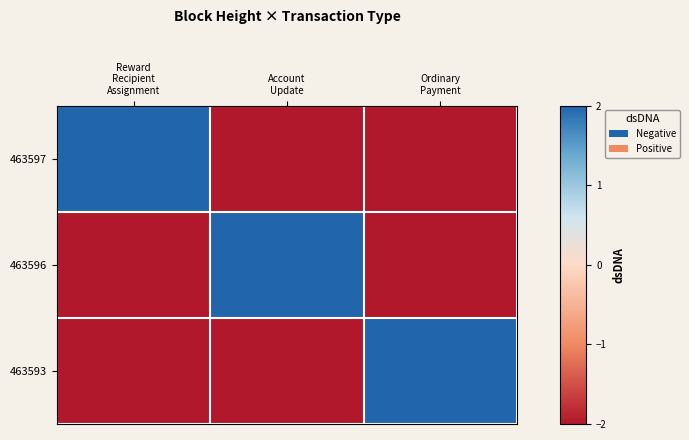

Which series has the largest total across all categories?

463597